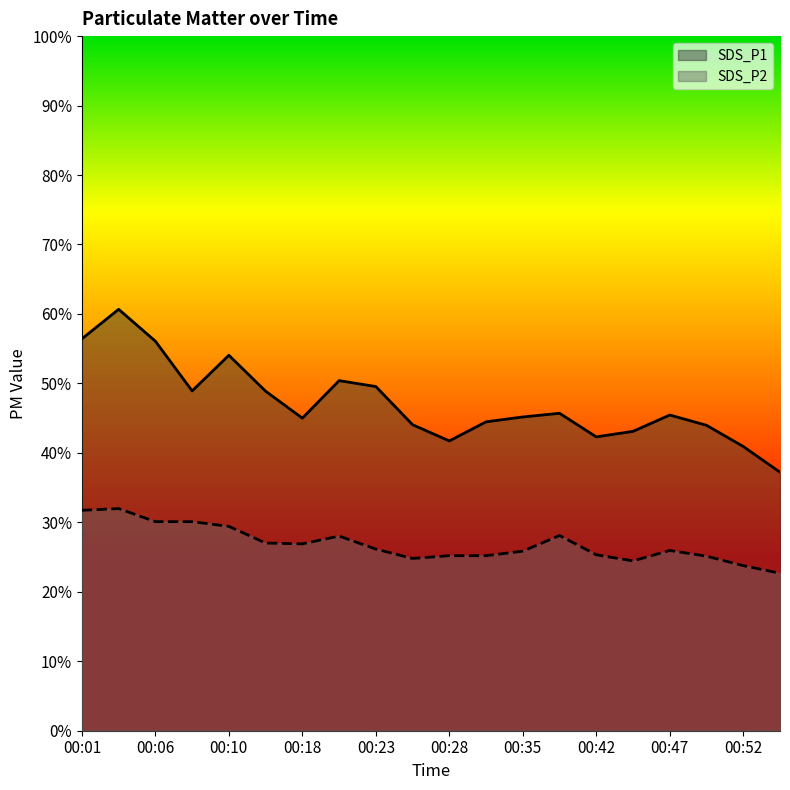

What is the sum of the SDS_P1 values at 00:25 and 00:37?

89.8